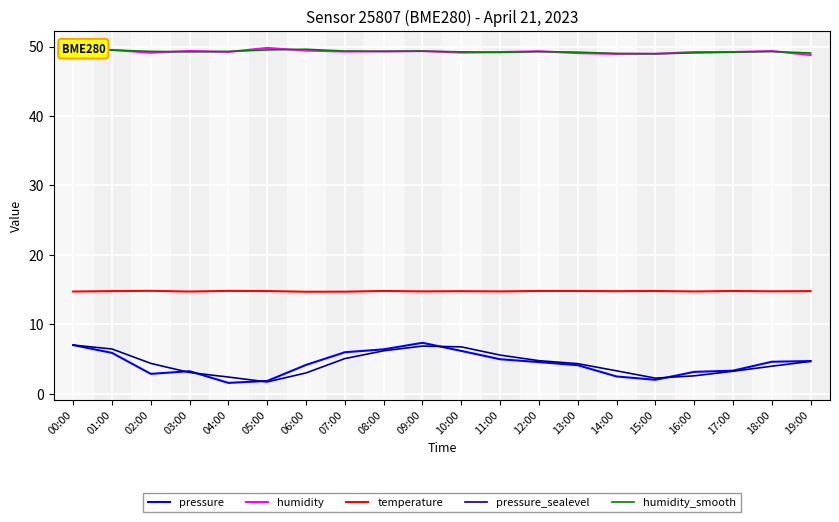

Read the temperature value at 05:00.

14.8